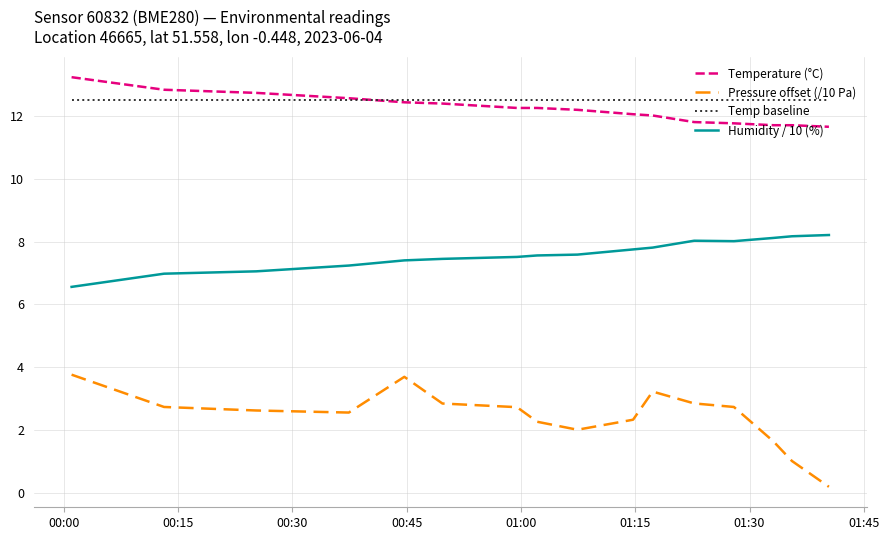

What is the lowest value of the Humidity / 10 (%) series?

6.6